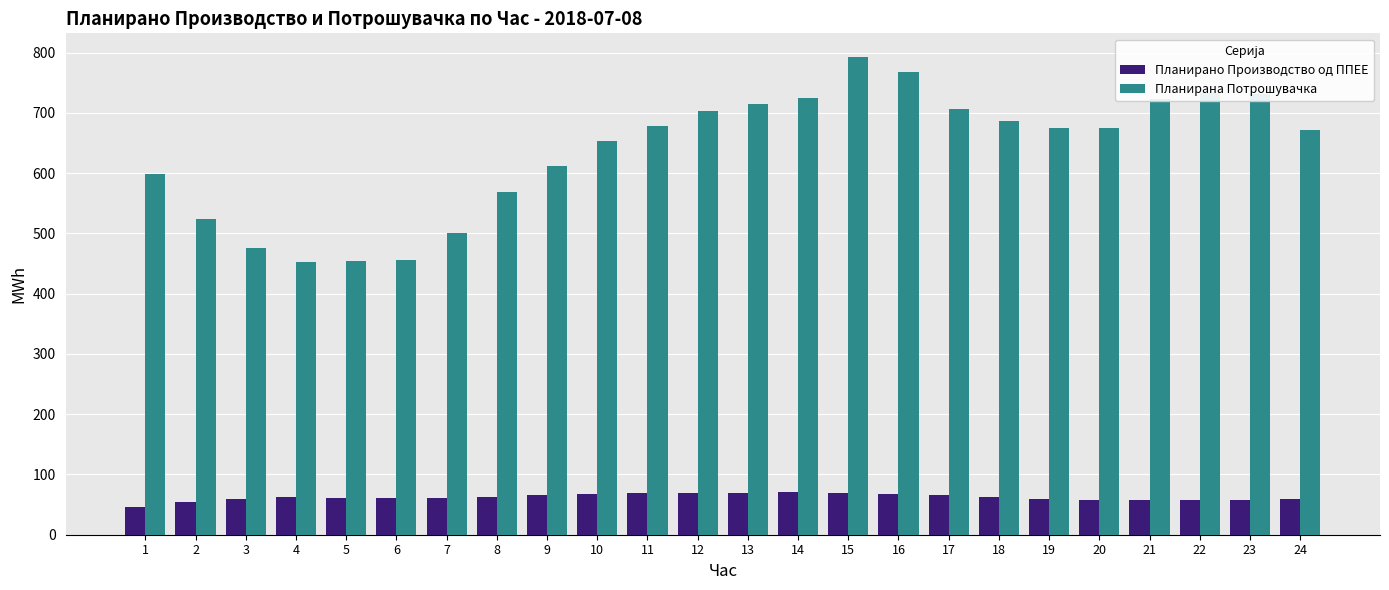

What are all the series names shown in the legend?

Планирано Производство од ППЕЕ, Планирана Потрошувачка